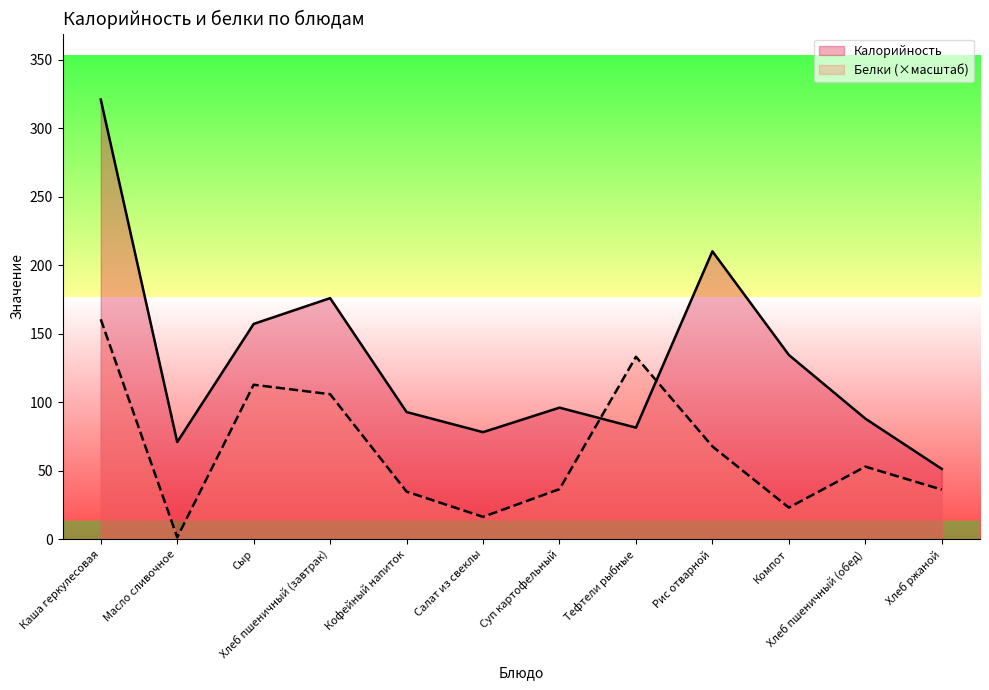

What is the difference between the highest and lowest values at Хлеб пшеничный (обед)?

35.1